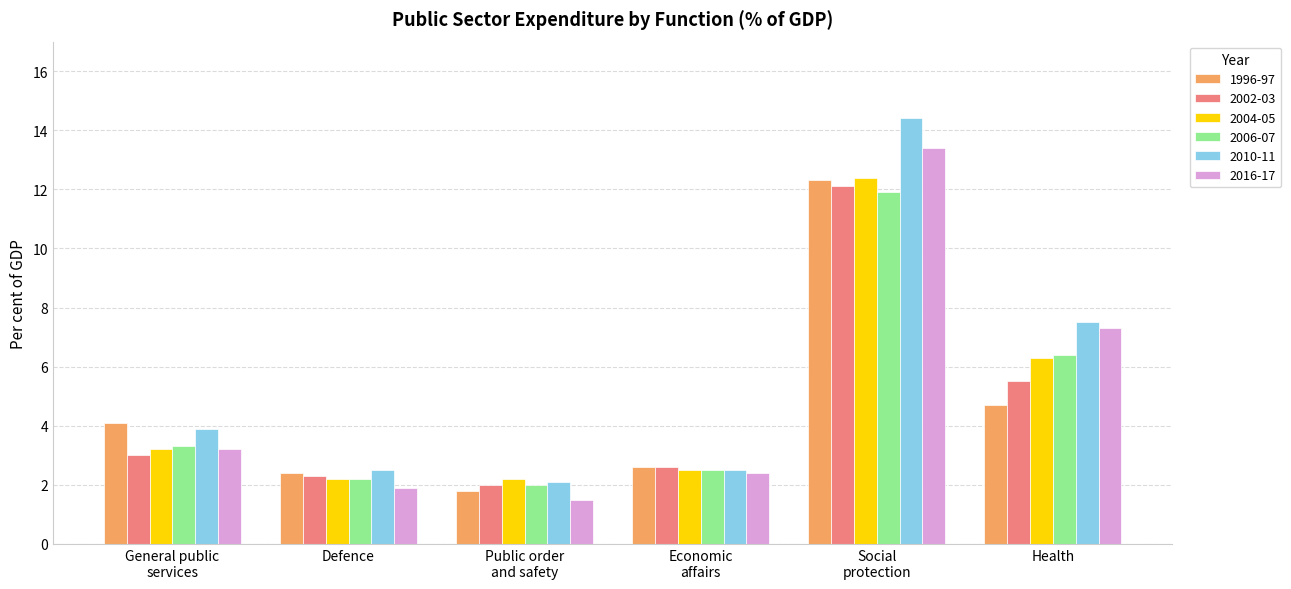

Which series has the largest range (max minus min)?

2010-11